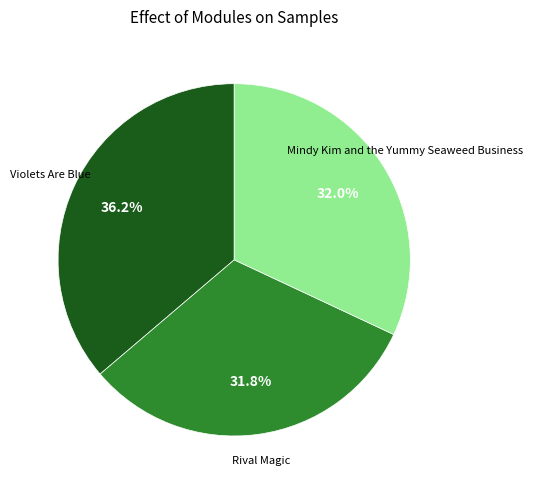

Which has a higher value, Violets Are Blue or Rival Magic?

Violets Are Blue